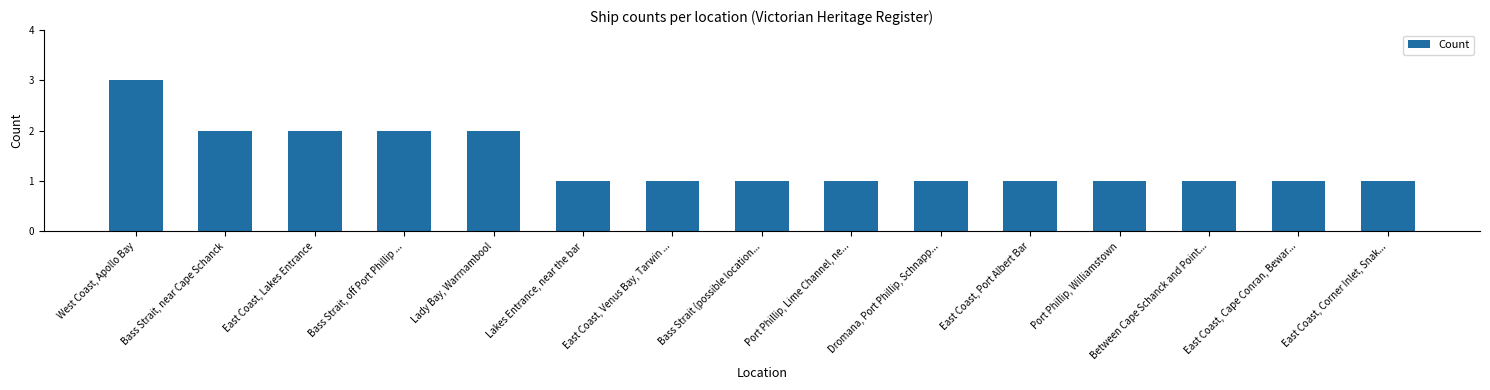

What is the sum of all values?

21